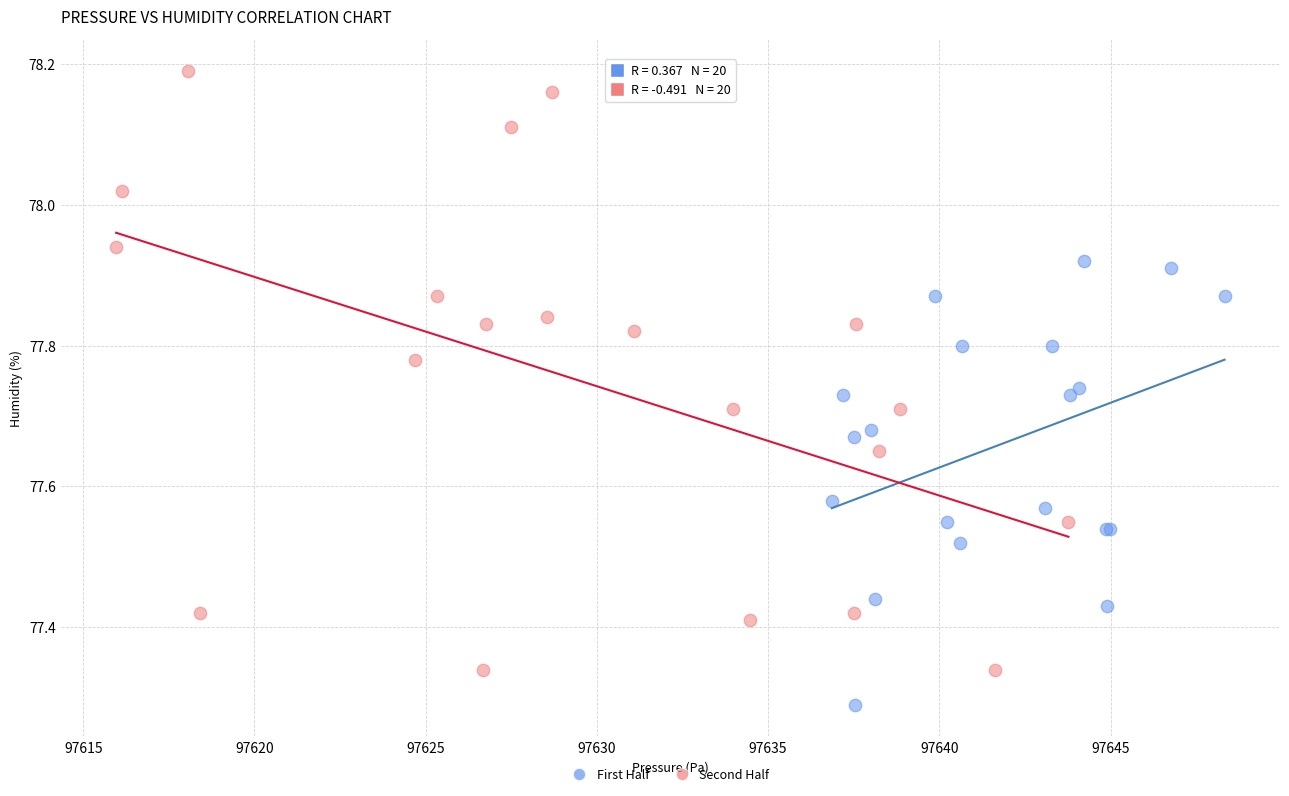

Which series has the largest Y range (max minus min)?

Second Half